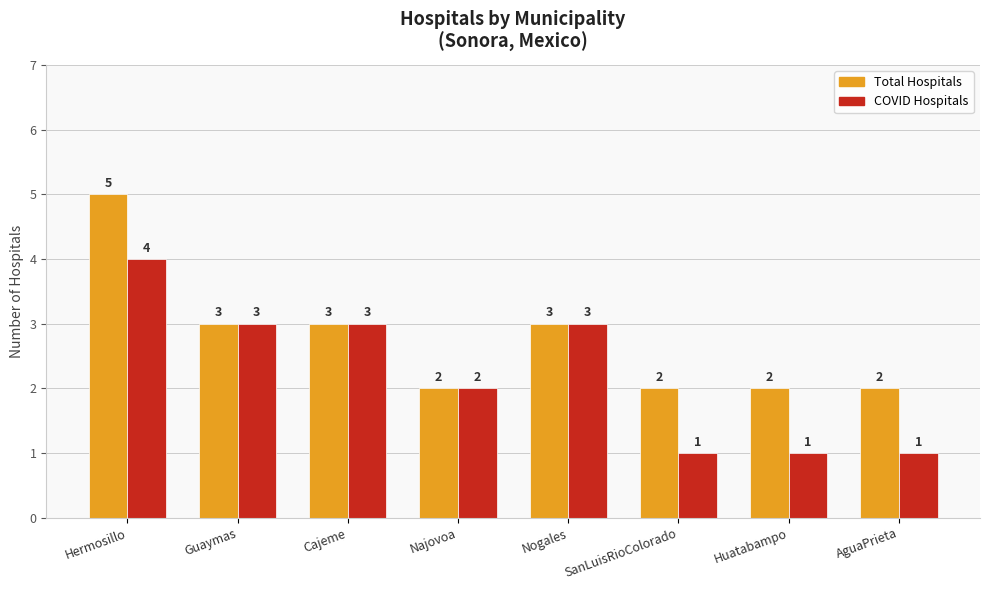

Between Cajeme and SanLuisRioColorado, which series saw the biggest shift?

COVID Hospitals